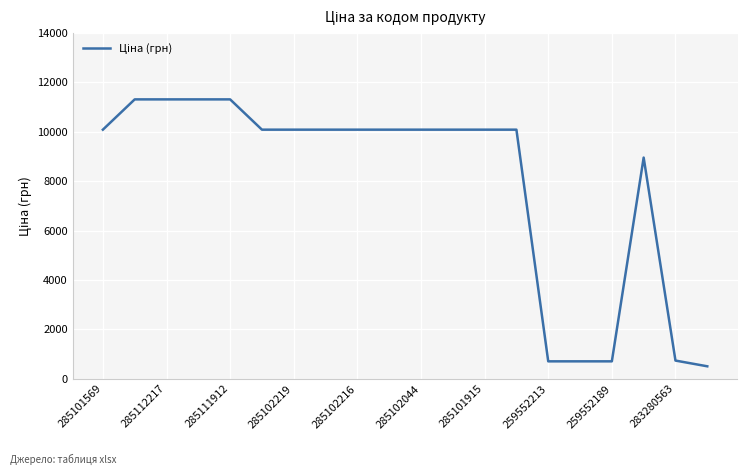

What is the smallest value displayed?

500.5